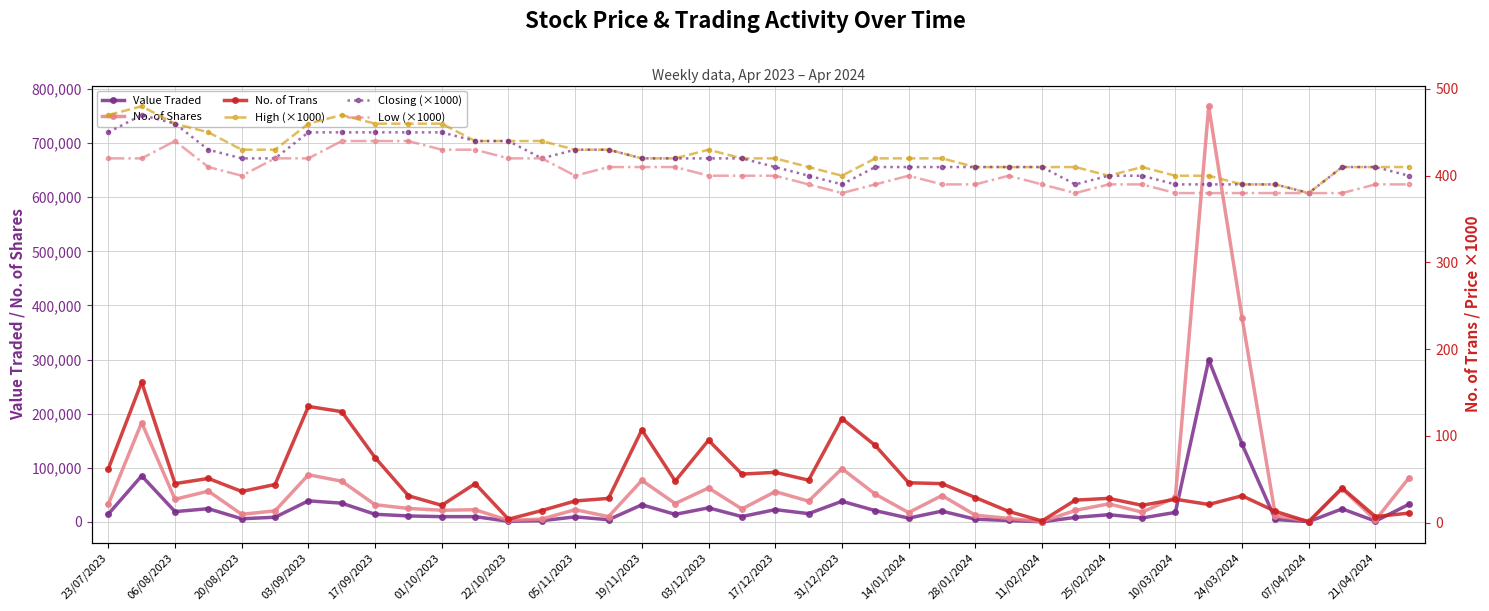

True or false: Closing (×1000) and No. of Trans intersect in this chart.

False